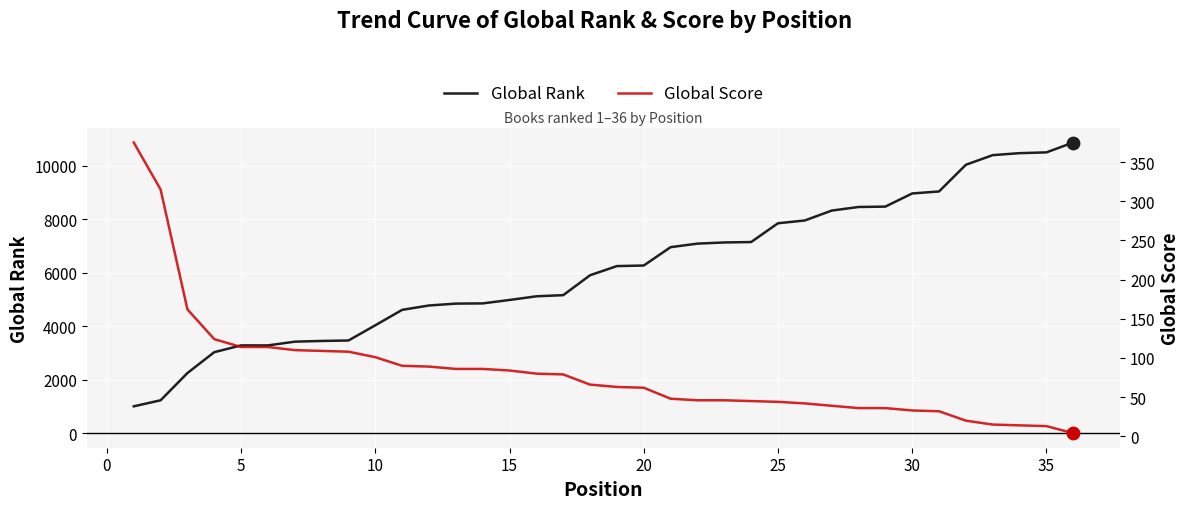

What is the minimum value for Global Rank?

1004